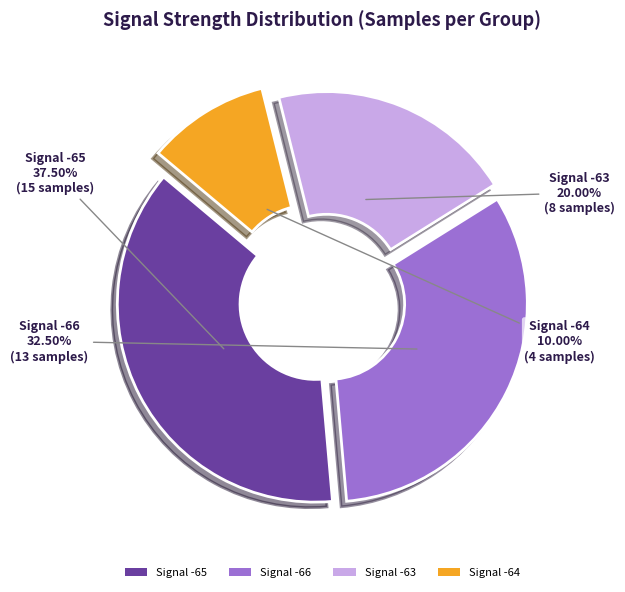

Is there a majority slice in this chart?

No